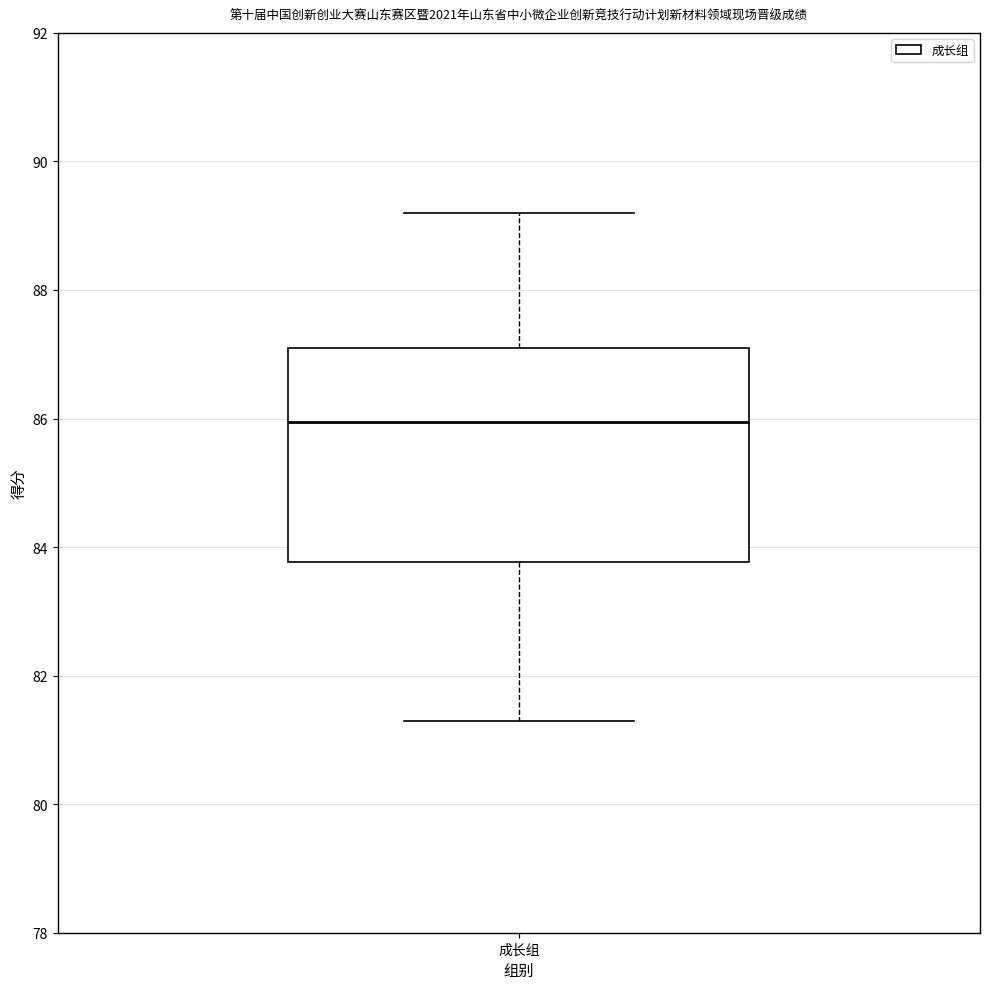

Transcribe this box plot: give where the median line is, the range the box spans, and where the two whiskers end, as read against the y-axis. The values are not printed on the chart, so give them approximately, as read against the axis.

median 86.0, box 83.8 to 87.2, whiskers 81.4 to 89.2